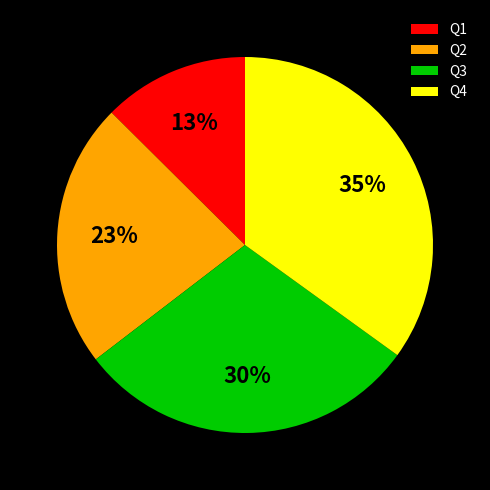

Between Q2 and Q3, which is larger?

Q3